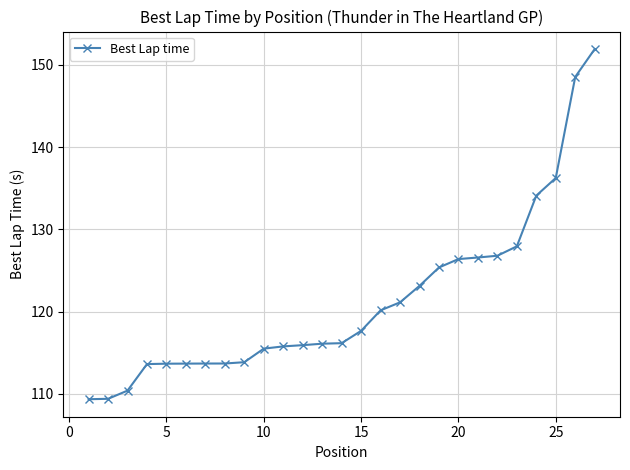

What is the value of the 22nd point from the left?

126.8